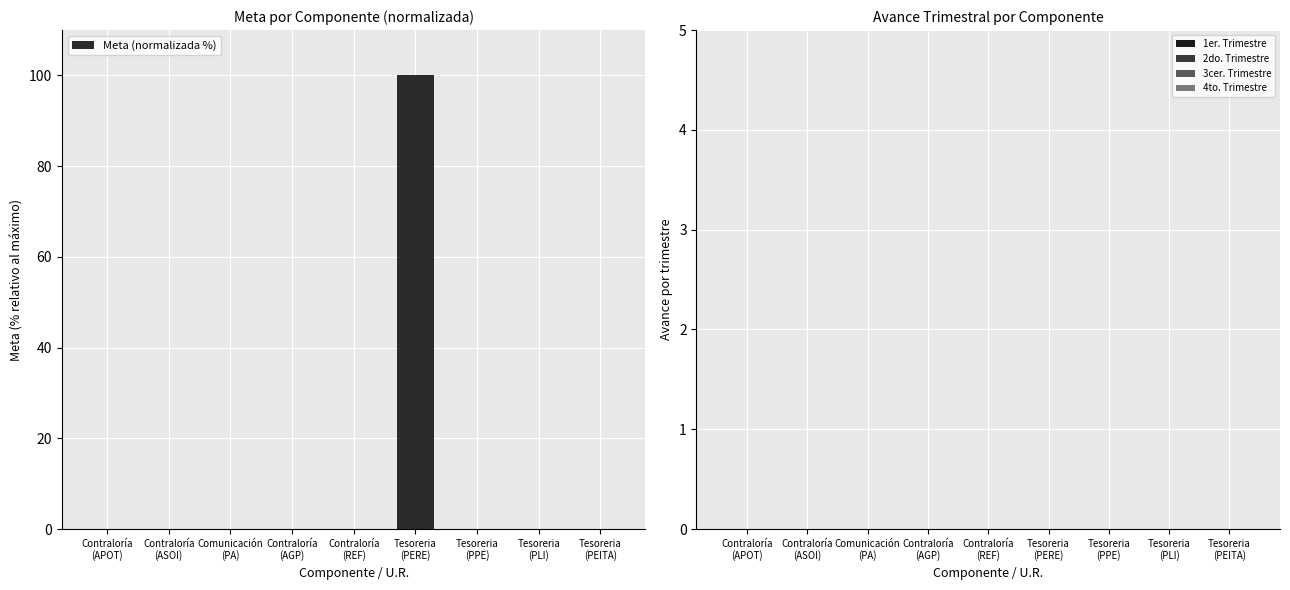

What is the sum of all values?

100.0